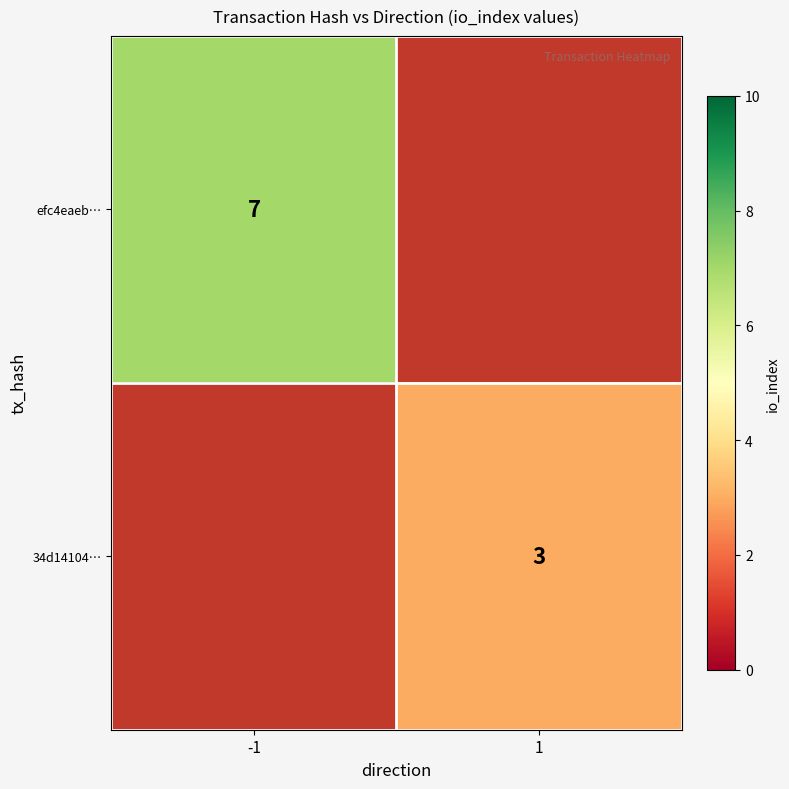

Is it true that 34d14104… equals 1.9 at 1?

False